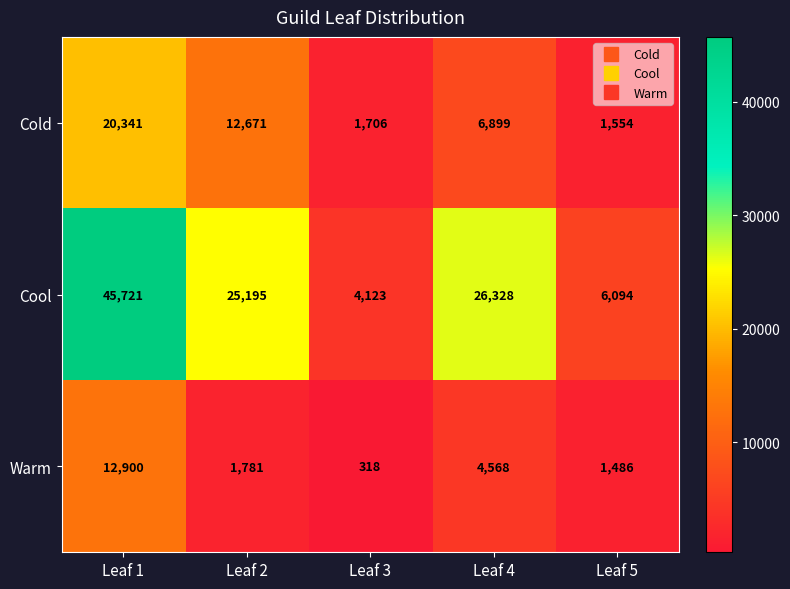

Which series changed the most between Leaf 2 and Leaf 5?

Cool